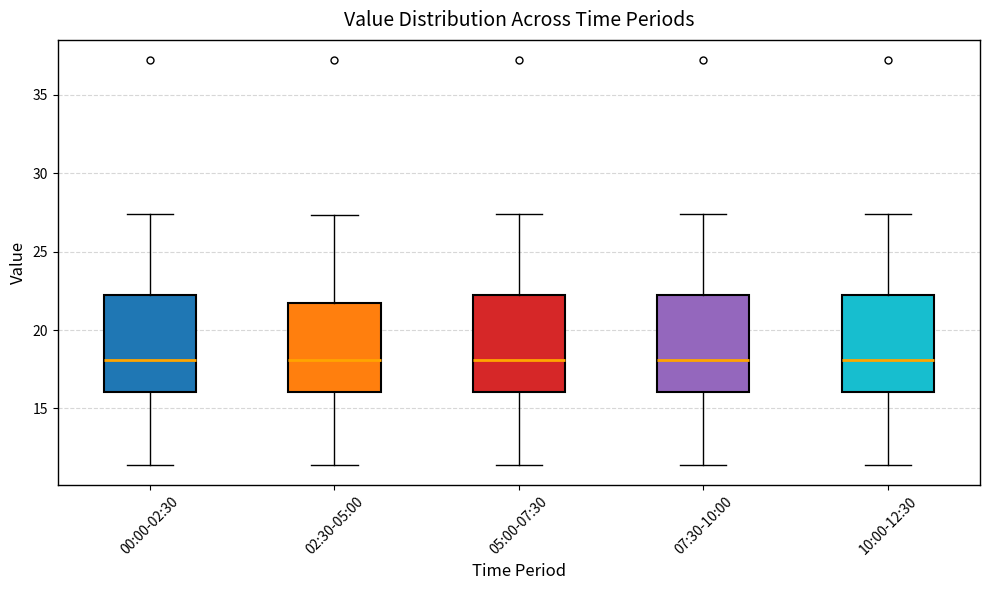

Where does the upper whisker of the box for 00:00-02:30 end on the y-axis? The values are not printed on the chart, so give them approximately, as read against the axis.

27.5